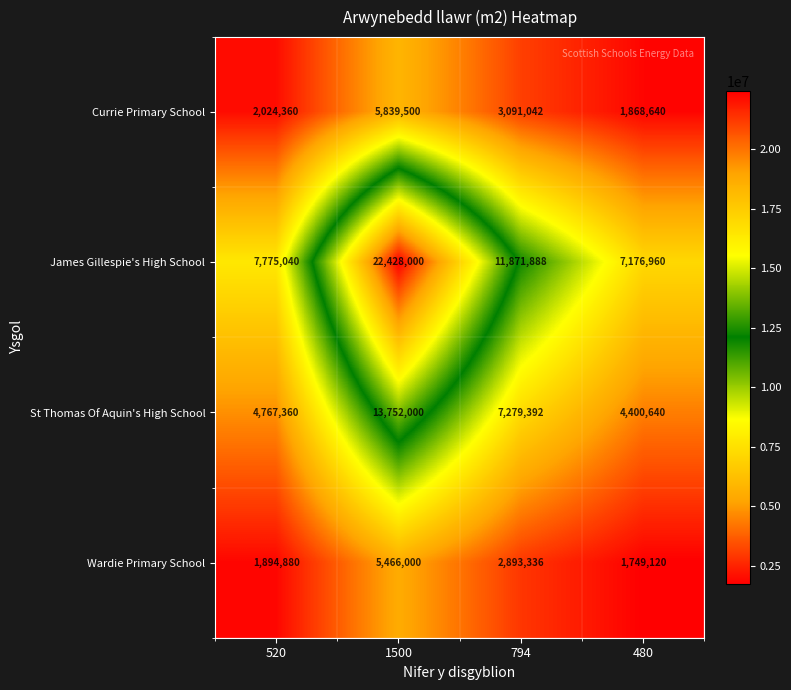

Is it true that Currie Primary School equals 5219521 at 794?

False